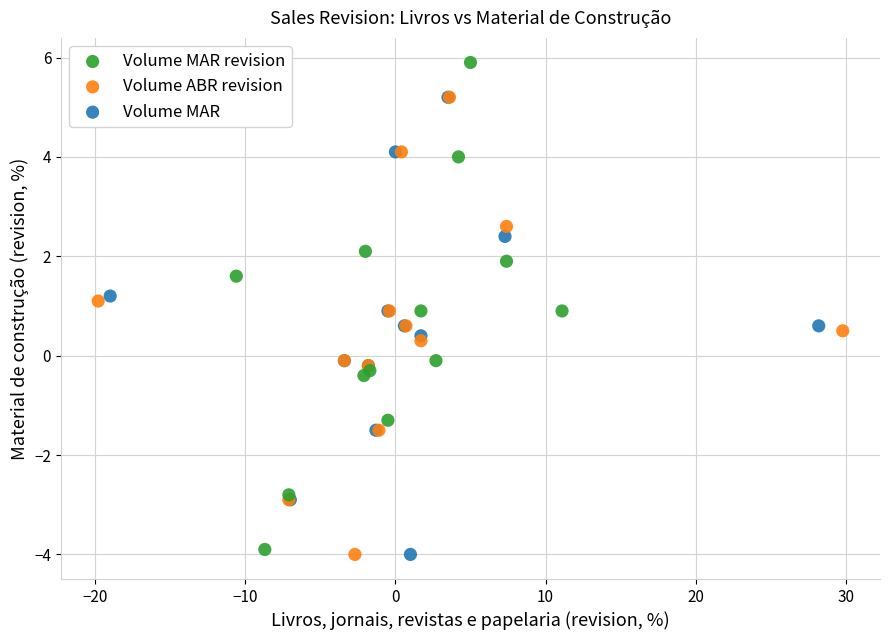

Which series has the widest spread of Y values?

Volume MAR revision